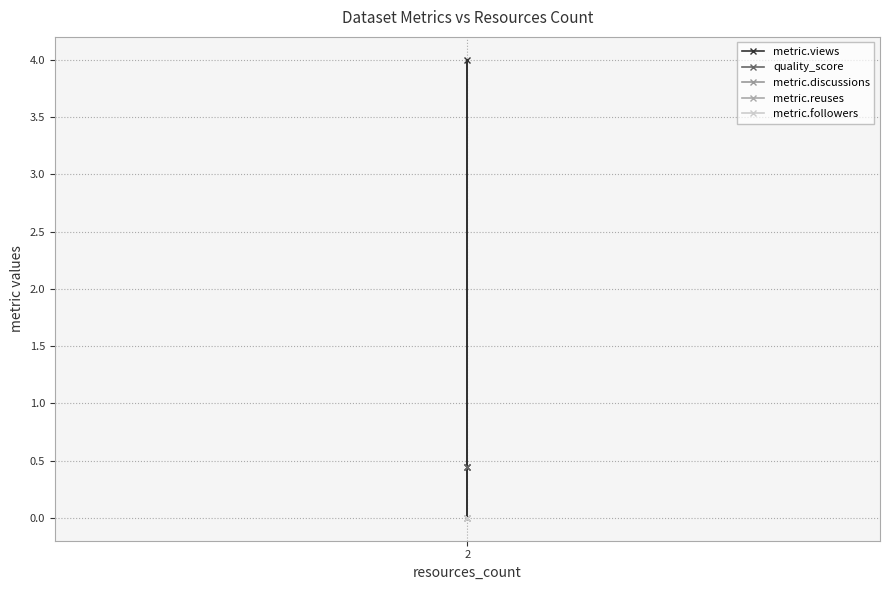

At how many categories does at least one series exceed 1?

1